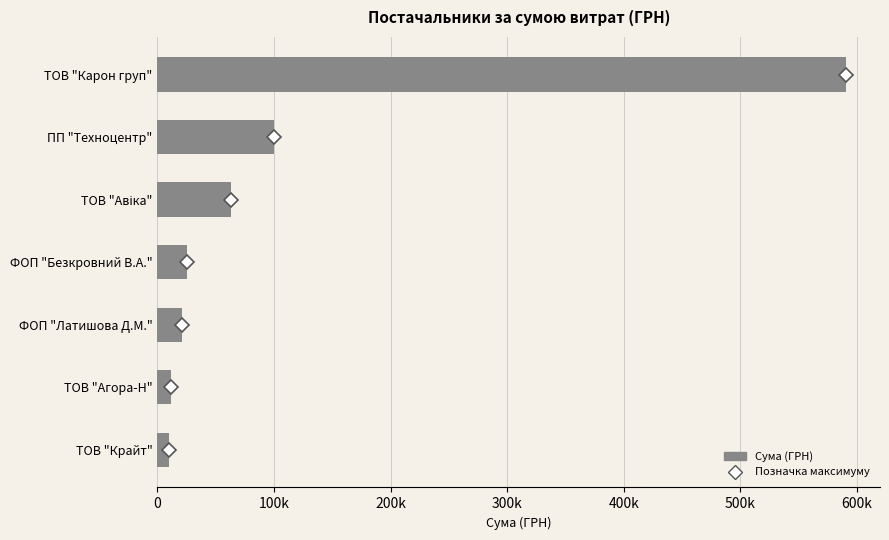

How many bars are there in total?

7